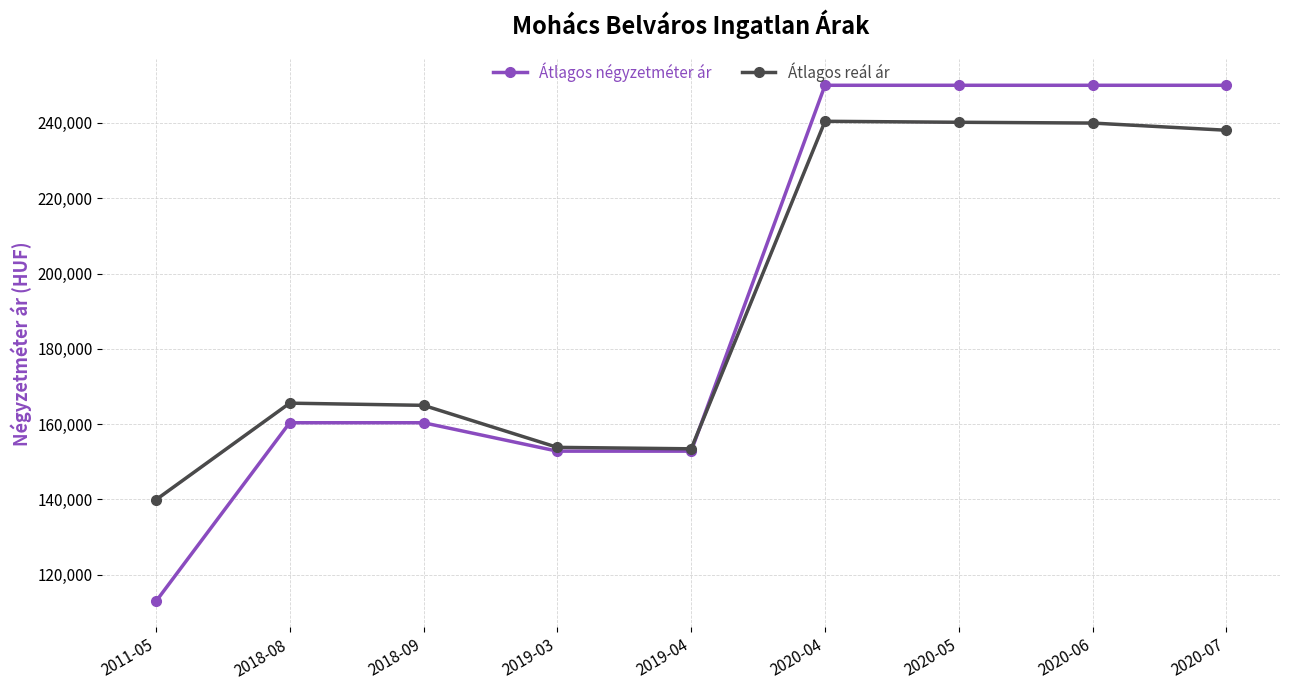

At which label is Átlagos reál ár closest to 190170?

2018-08